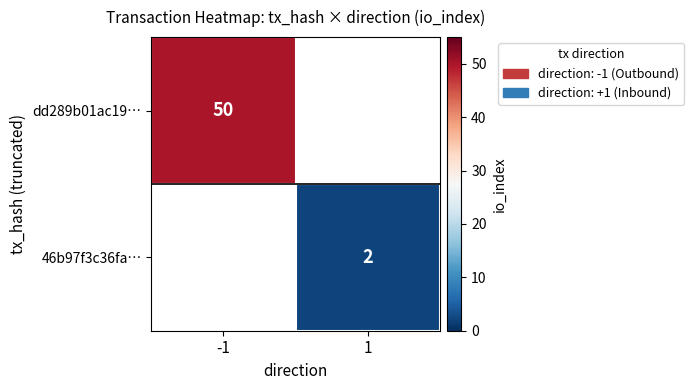

Is it true that 46b97f3c36fa… equals 1 at 1?

False